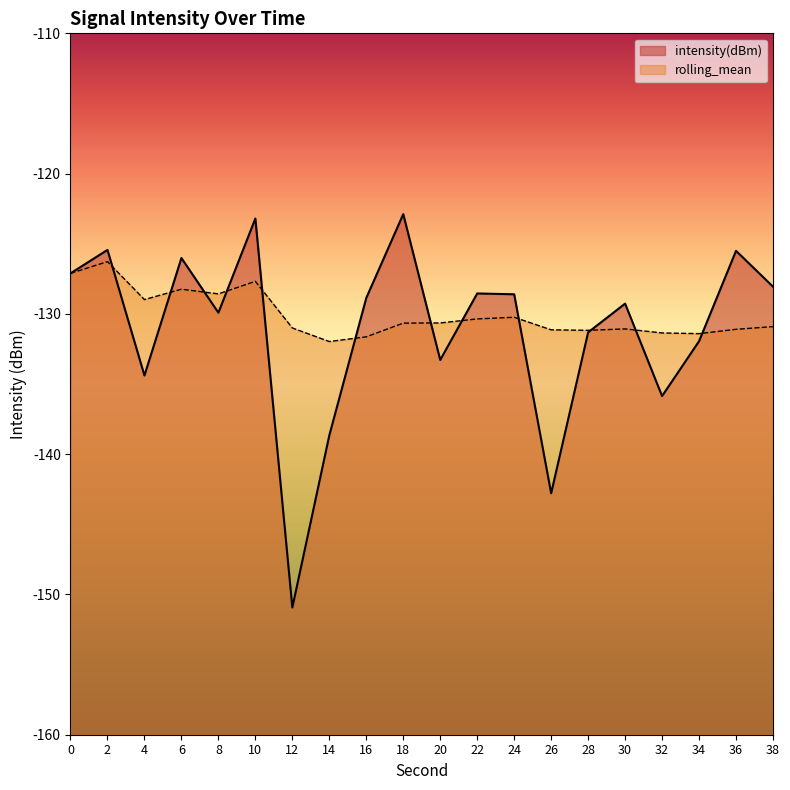

Which series ends up on top after the final intersection of rolling_mean and intensity(dBm)?

intensity(dBm)